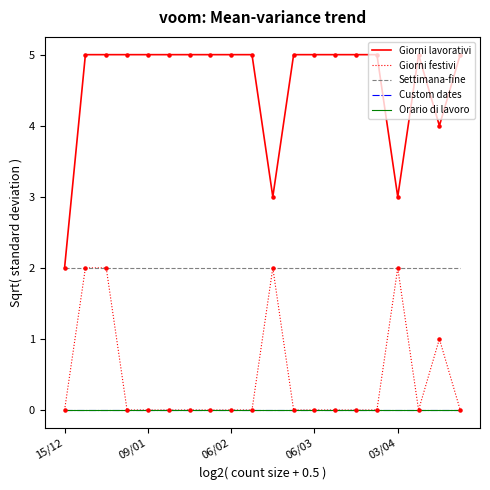

Which series has the largest total across all categories?

Giorni lavorativi